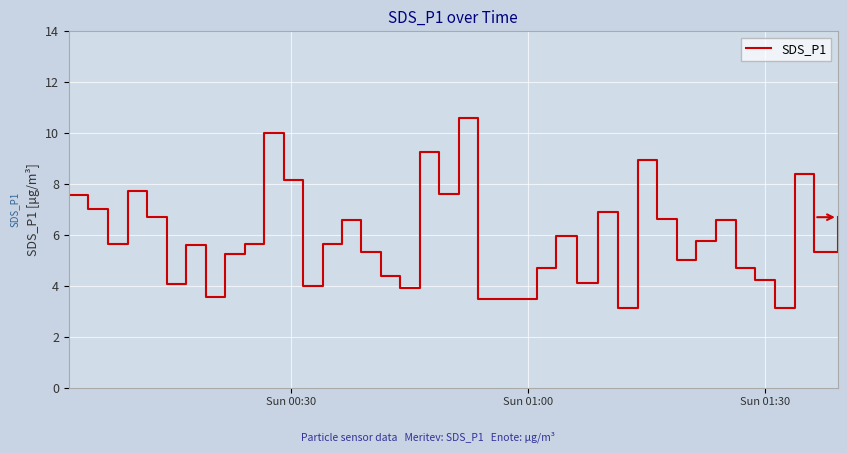

What is the difference between the maximum and minimum values?

7.5